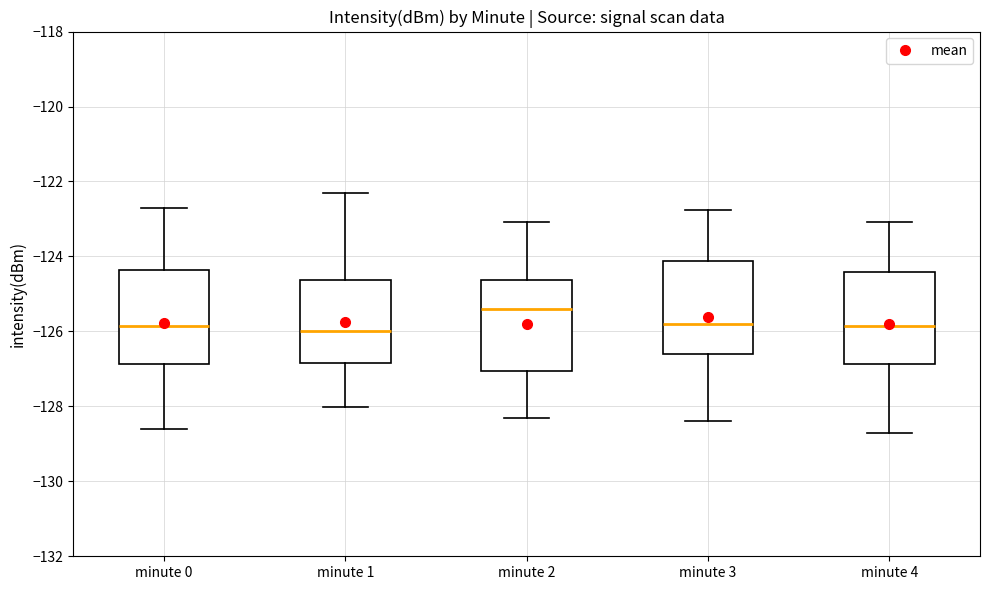

Which box has the highest median line?

minute 2